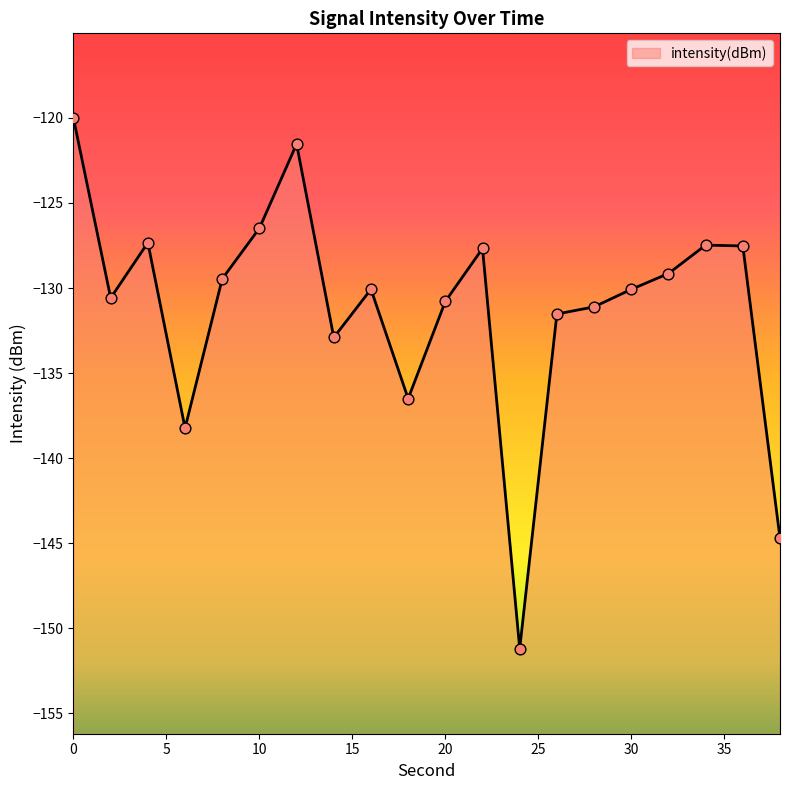

Between 20 and 24, which is larger?

20